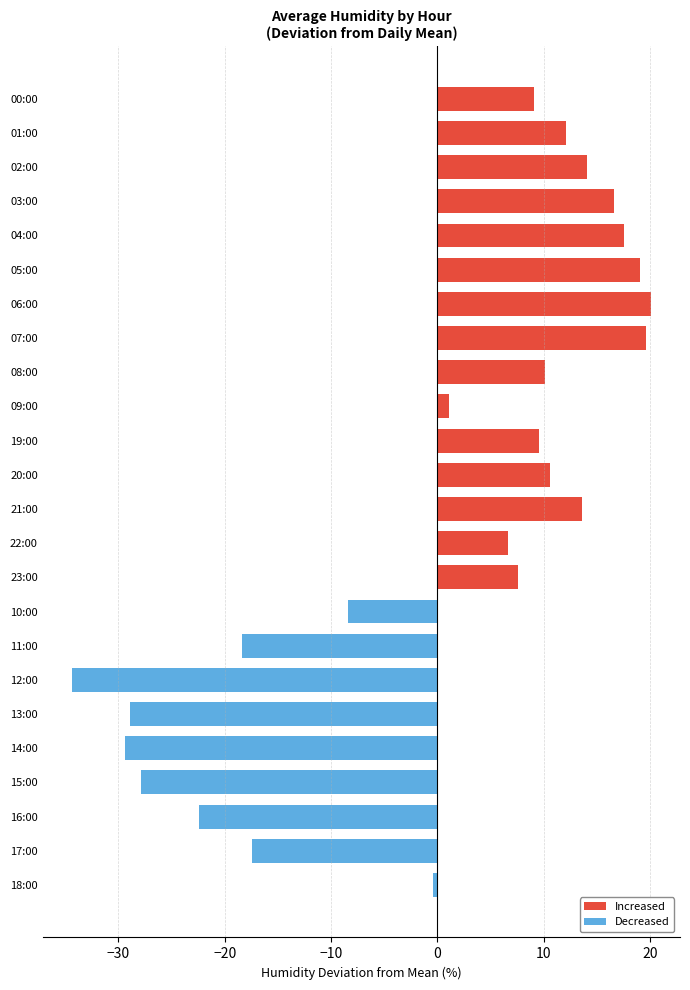

What is the maximum value for Increased?

20.1